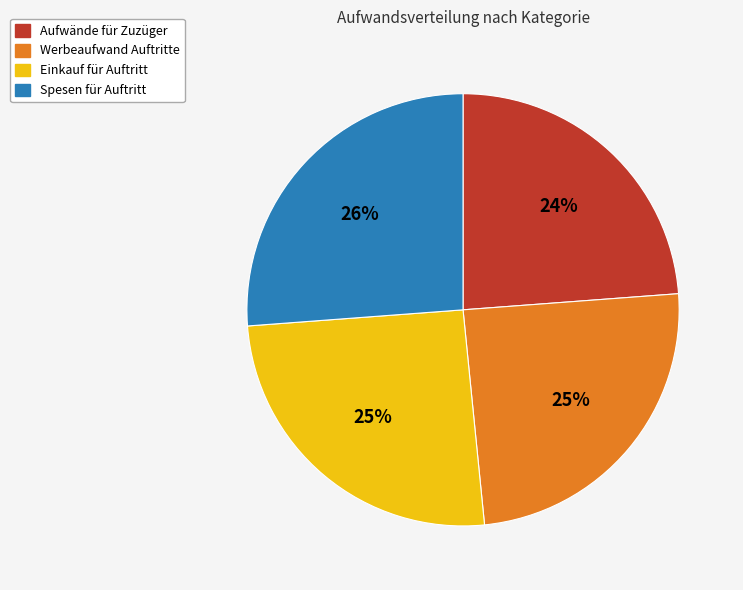

To the nearest percent, what is the difference between the largest and smallest slice percentages?

2%